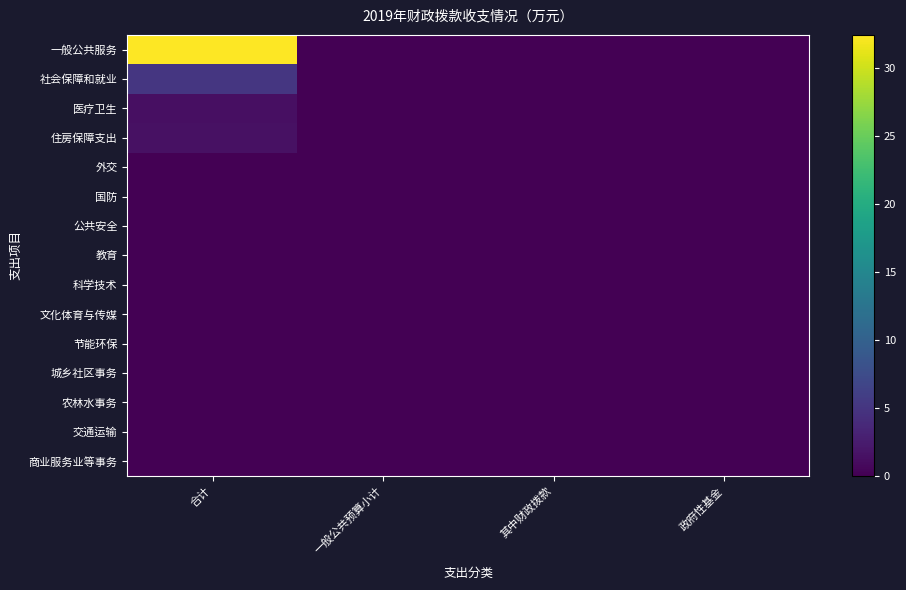

Reading right to left, list all the values displayed in this chart.

一般公共服务: 政府性基金=0.0	其中财政拨款=0.0	一般公共预算小计=0.0	合计=32.5
社会保障和就业: 政府性基金=0.0	其中财政拨款=0.0	一般公共预算小计=0.0	合计=5.1
医疗卫生: 政府性基金=0.0	其中财政拨款=0.0	一般公共预算小计=0.0	合计=1.3
住房保障支出: 政府性基金=0.0	其中财政拨款=0.0	一般公共预算小计=0.0	合计=1.5
外交: 政府性基金=0.0	其中财政拨款=0.0	一般公共预算小计=0.0	合计=0.0
国防: 政府性基金=0.0	其中财政拨款=0.0	一般公共预算小计=0.0	合计=0.0
公共安全: 政府性基金=0.0	其中财政拨款=0.0	一般公共预算小计=0.0	合计=0.0
教育: 政府性基金=0.0	其中财政拨款=0.0	一般公共预算小计=0.0	合计=0.0
科学技术: 政府性基金=0.0	其中财政拨款=0.0	一般公共预算小计=0.0	合计=0.0
文化体育与传媒: 政府性基金=0.0	其中财政拨款=0.0	一般公共预算小计=0.0	合计=0.0
节能环保: 政府性基金=0.0	其中财政拨款=0.0	一般公共预算小计=0.0	合计=0.0
城乡社区事务: 政府性基金=0.0	其中财政拨款=0.0	一般公共预算小计=0.0	合计=0.0
农林水事务: 政府性基金=0.0	其中财政拨款=0.0	一般公共预算小计=0.0	合计=0.0
交通运输: 政府性基金=0.0	其中财政拨款=0.0	一般公共预算小计=0.0	合计=0.0
商业服务业等事务: 政府性基金=0.0	其中财政拨款=0.0	一般公共预算小计=0.0	合计=0.0